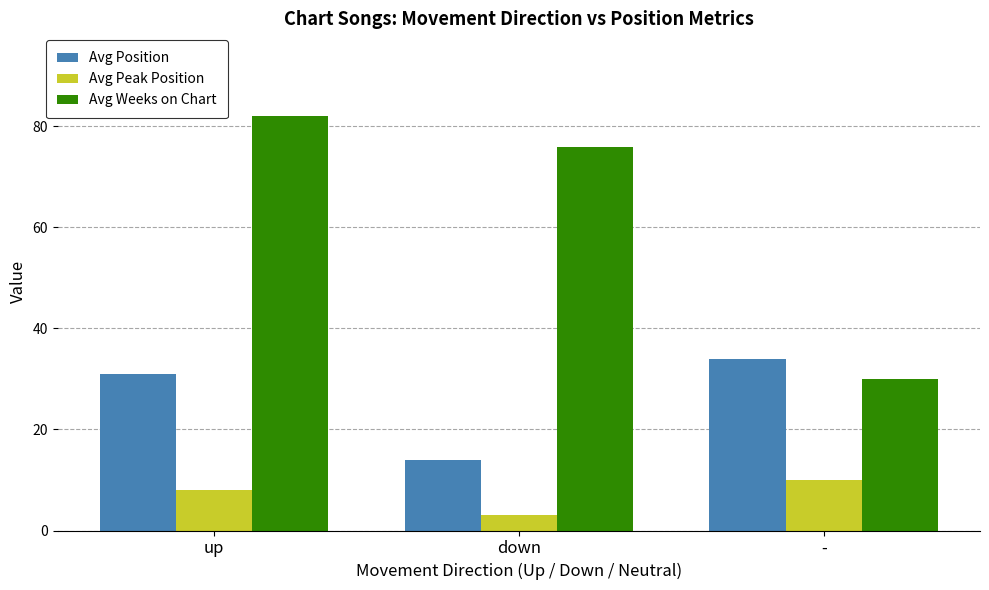

What is the difference between the highest and lowest values at down?

73